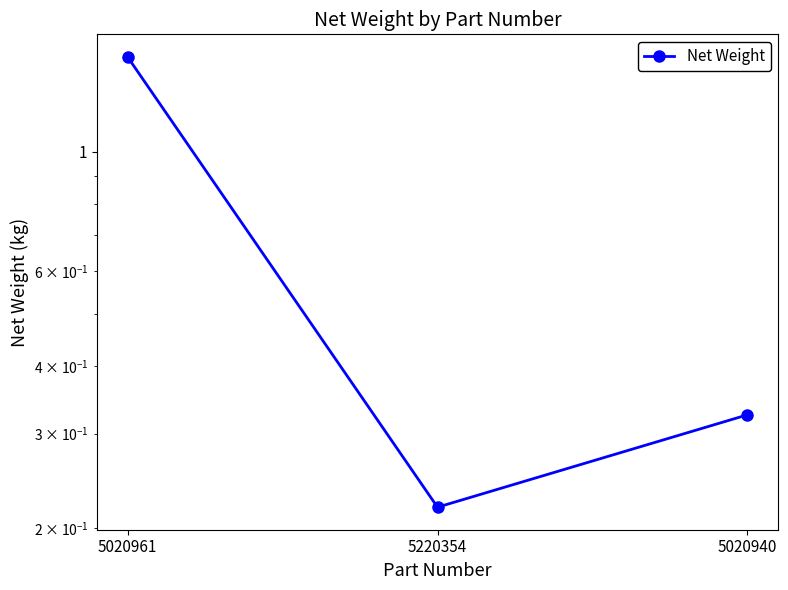

What is the label of the 1st point from the left?

5020961